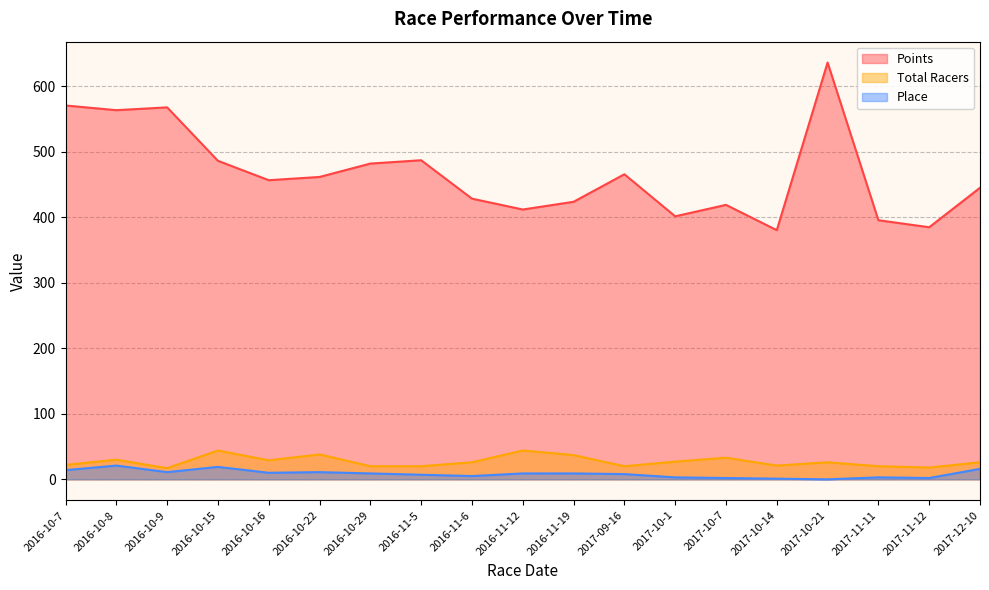

What is the label of the 8th point from the left?

2016-11-5